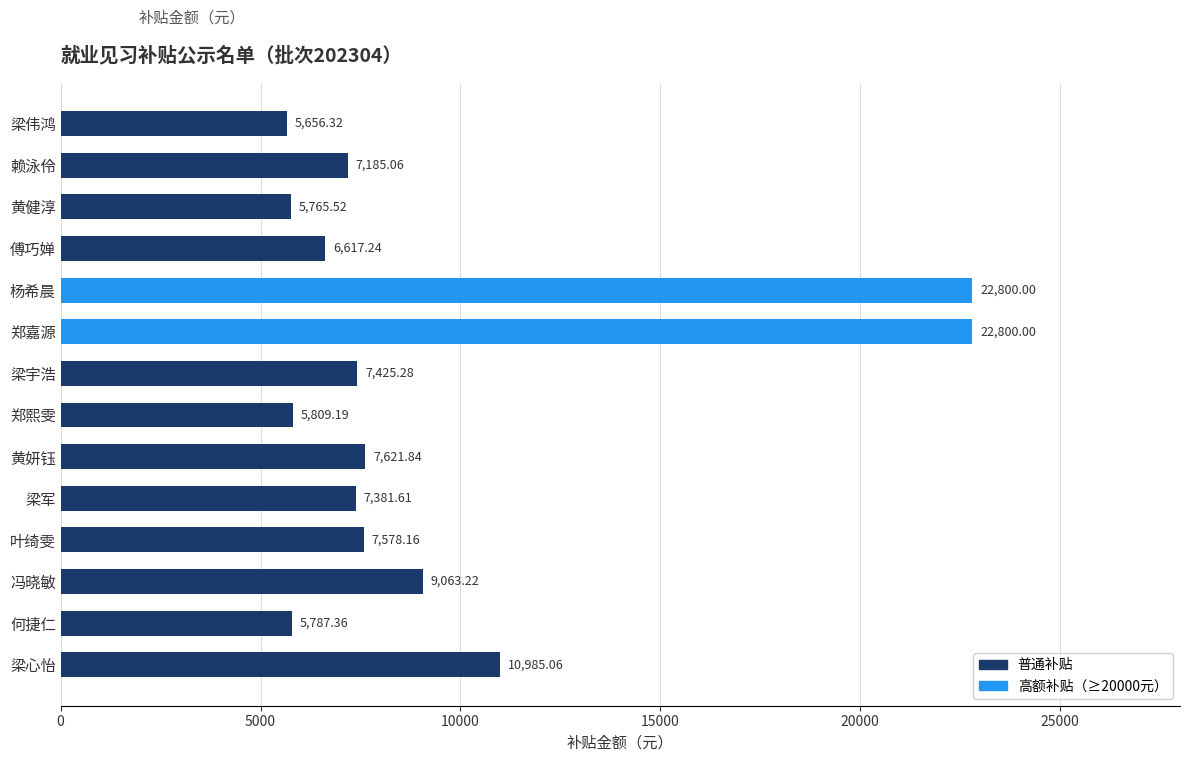

What is the sum of all values?

132475.9